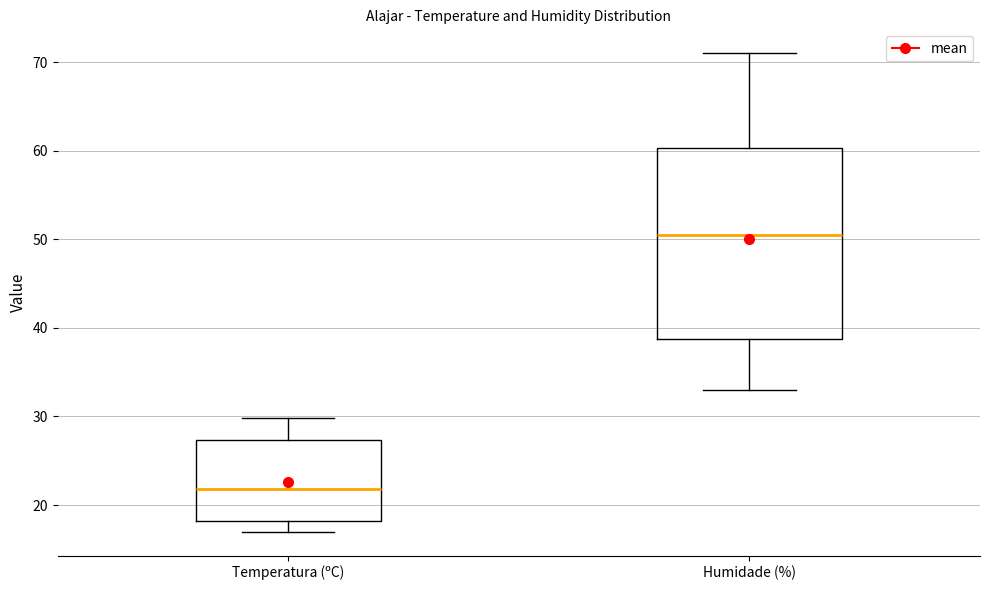

Comparing the boxes themselves (not the whiskers), which one is the tallest?

Humidade (%)